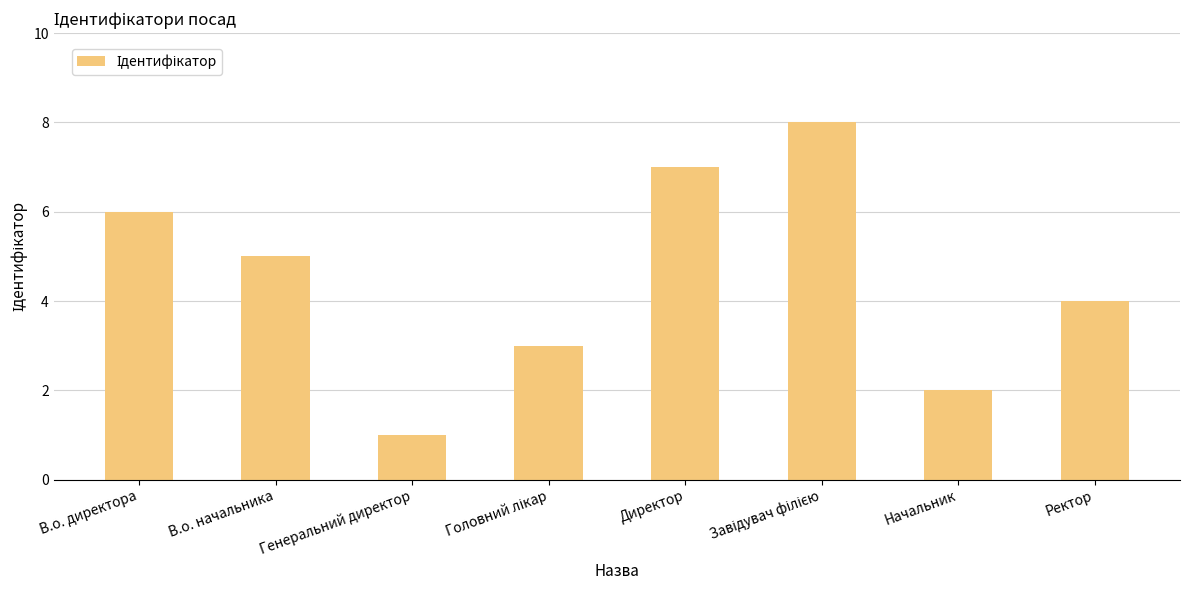

Count the number of data series in this chart.

1